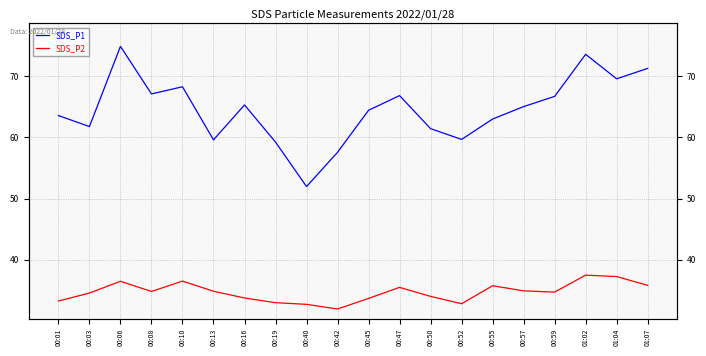

Reading left to right, extract all data points from this chart.

SDS_P1: 00:01=63.6	00:03=61.8	00:06=74.9	00:08=67.1	00:10=68.3	00:13=59.6	00:16=65.3	00:19=59.2	00:40=52.0	00:42=57.6	00:45=64.4	00:47=66.8	00:50=61.4	00:52=59.7	00:55=63.0	00:57=65.0	00:59=66.7	01:02=73.6	01:04=69.6	01:07=71.3
SDS_P2: 00:01=33.3	00:03=34.6	00:06=36.5	00:08=34.8	00:10=36.5	00:13=34.9	00:16=33.8	00:19=33.0	00:40=32.7	00:42=32.0	00:45=33.7	00:47=35.5	00:50=34.0	00:52=32.8	00:55=35.8	00:57=34.9	00:59=34.7	01:02=37.5	01:04=37.3	01:07=35.8